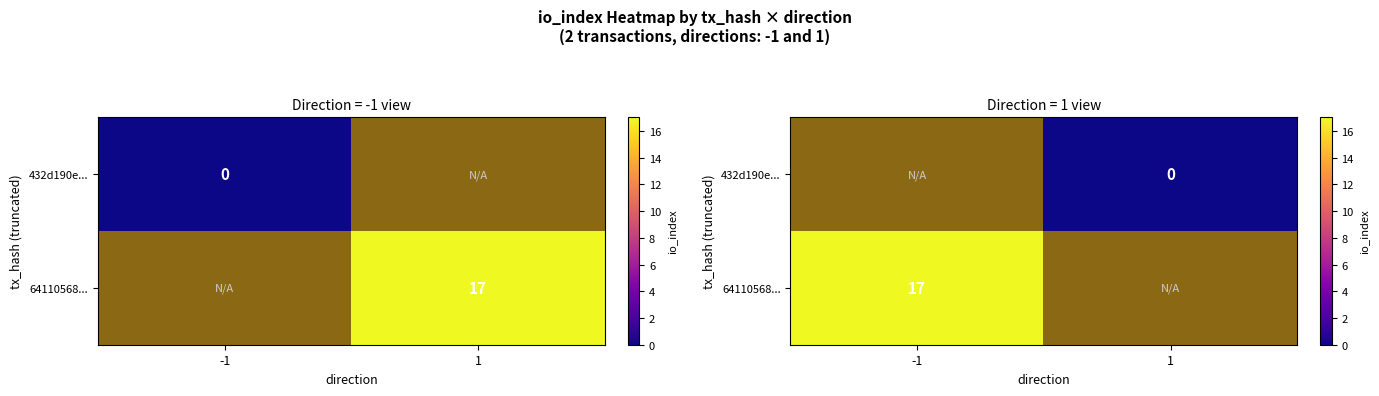

What is the highest value of the 64110568... series?

17.0